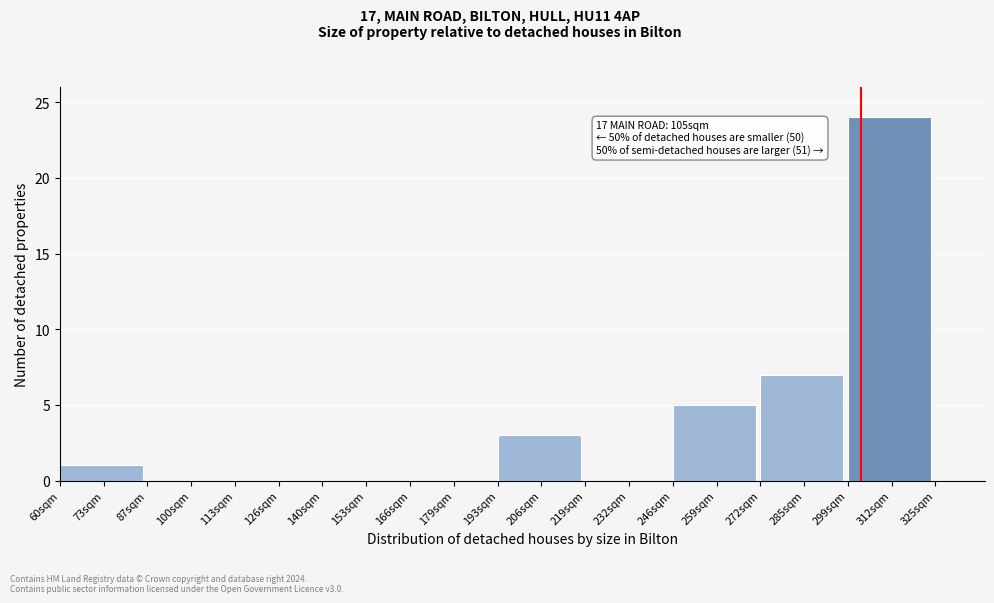

Over which range of the x-axis is the bar tallest?

298.5 to 325.0